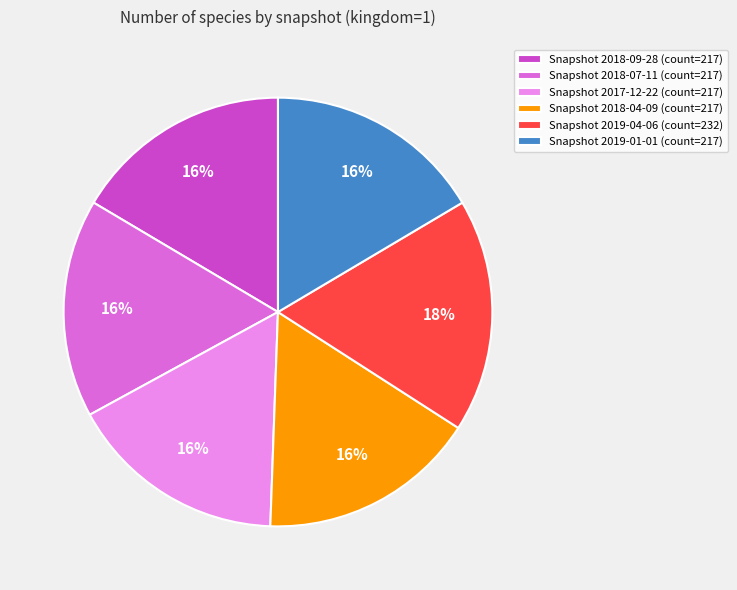

Does any single category account for the majority?

No